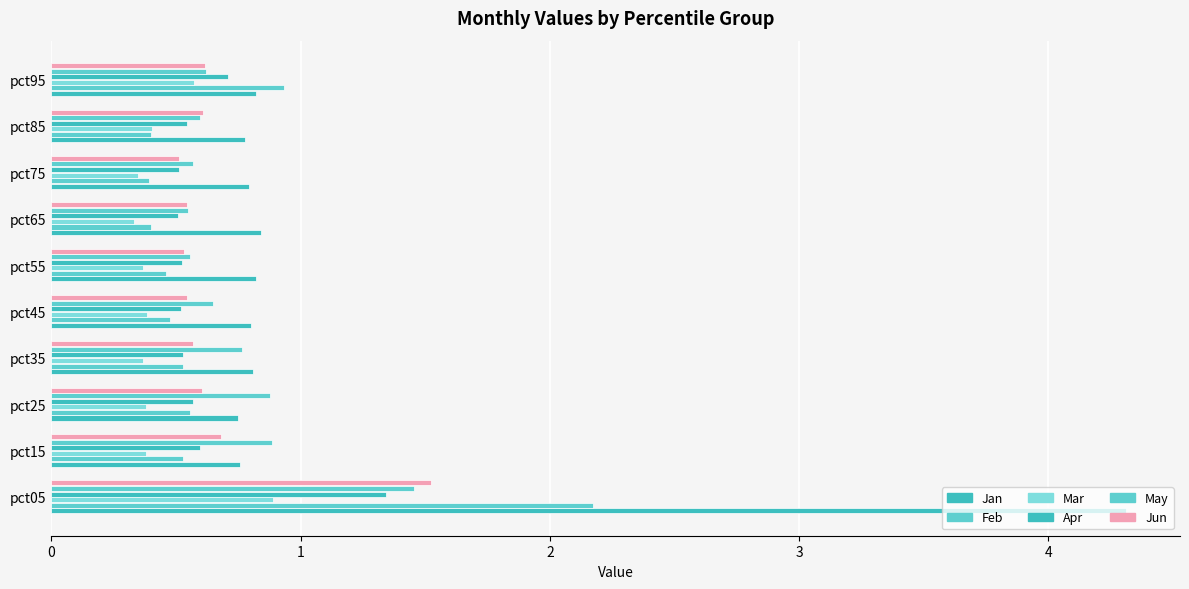

What is the sum of all Apr values?

6.3